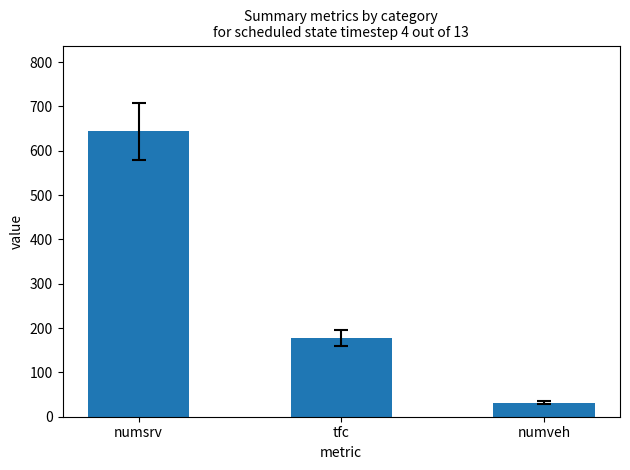

At which category does the chart reach its minimum across all series?

numveh